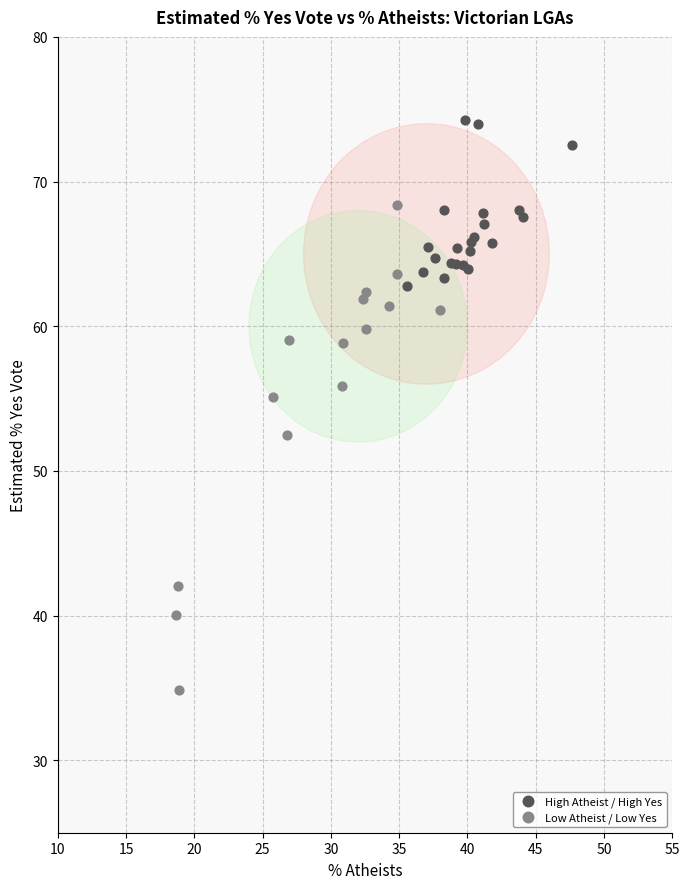

What are all the series names shown in the legend?

High Atheist / High Yes, Low Atheist / Low Yes